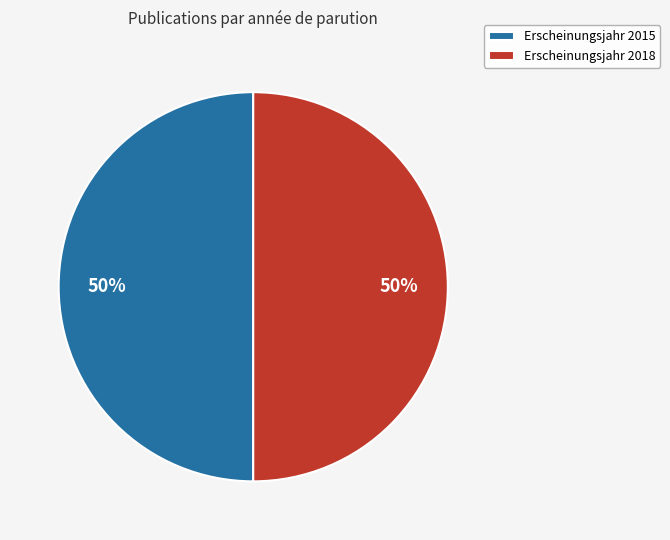

The Erscheinungsjahr 2018 slice represents 37% of the pie. True or false?

False